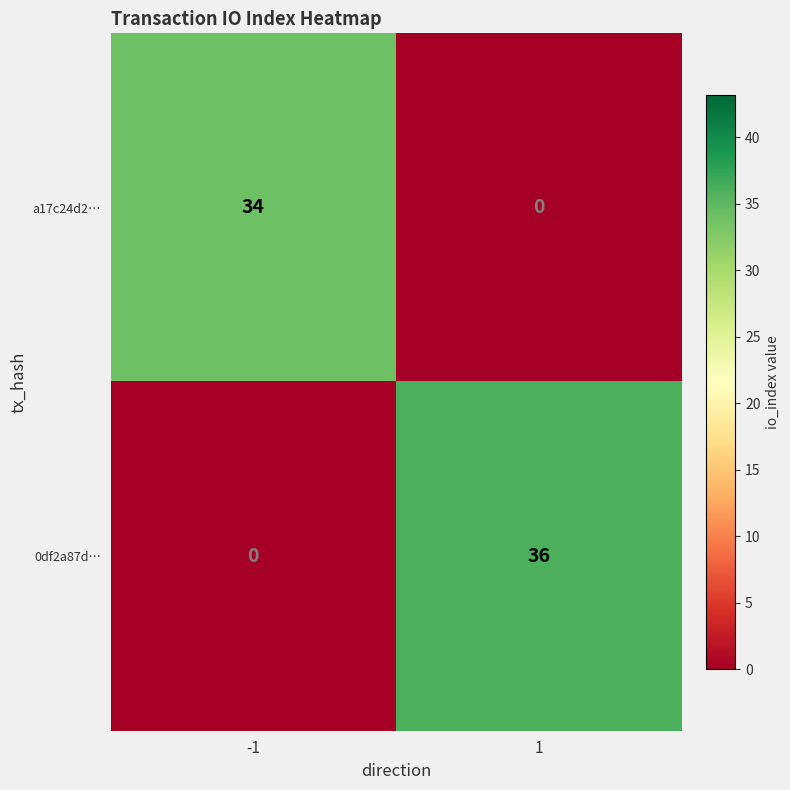

Rank the series by their maximum value, from highest to lowest.

0df2a87d…, a17c24d2…